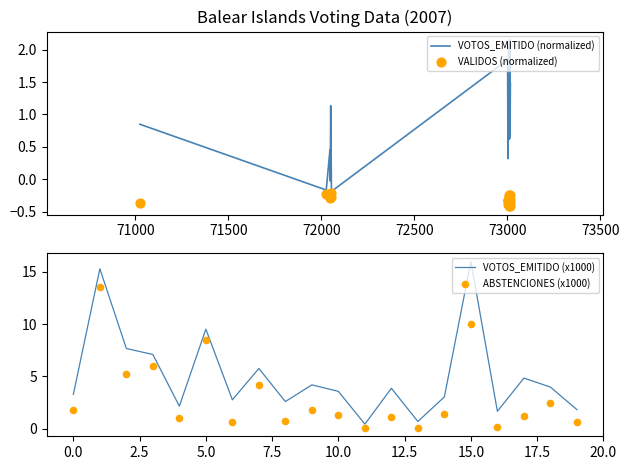

Which series contains the highest Y value?

VOTOS_EMITIDO (x1000)